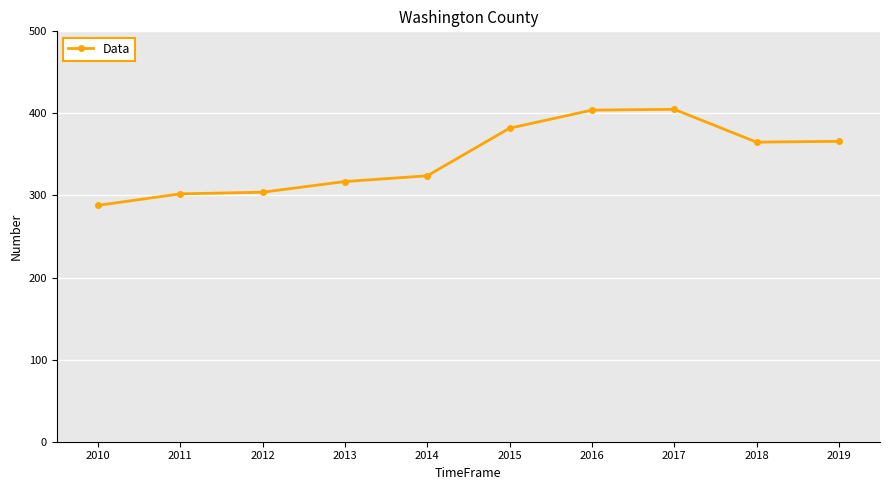

Read the value at 2013.

317